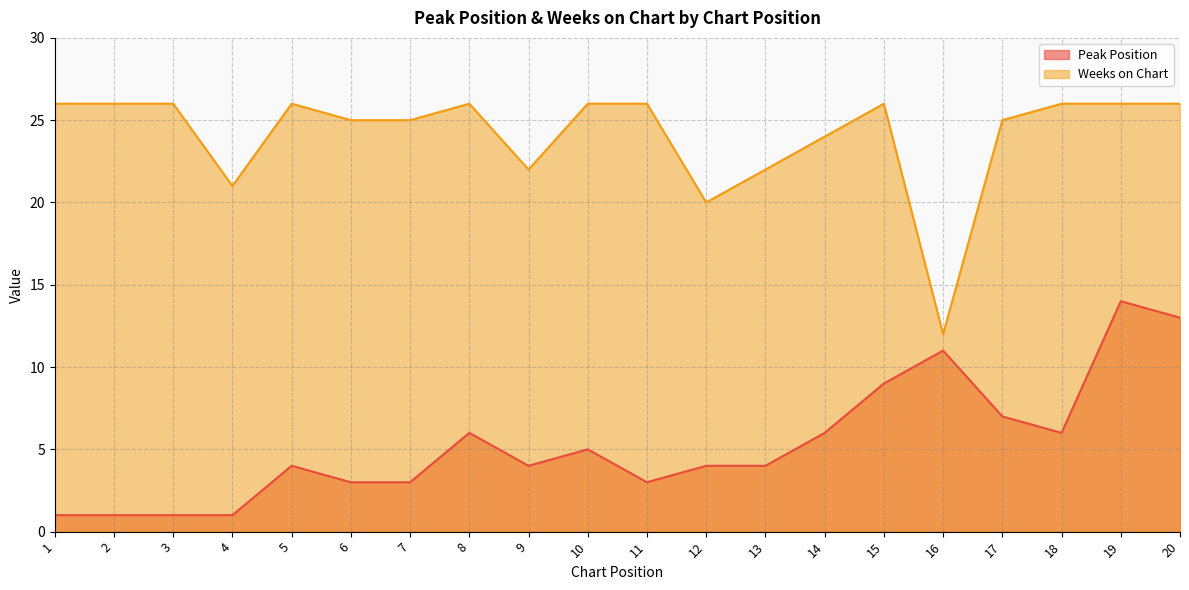

What is the difference between the second highest and minimum values in the Weeks on Chart series?

14